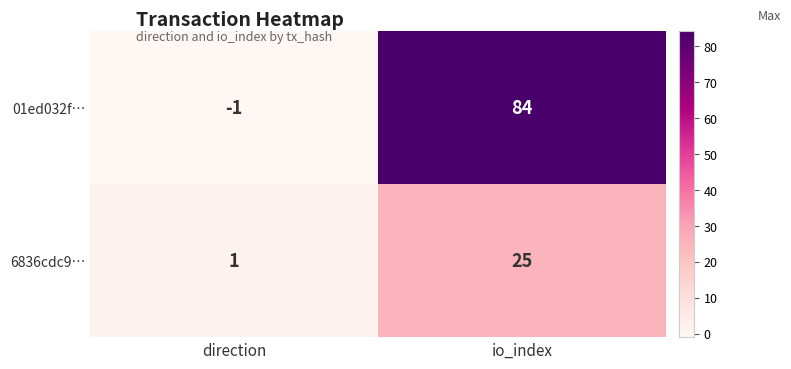

The 6836cdc9… series shows 25 at io_index. True or false?

True